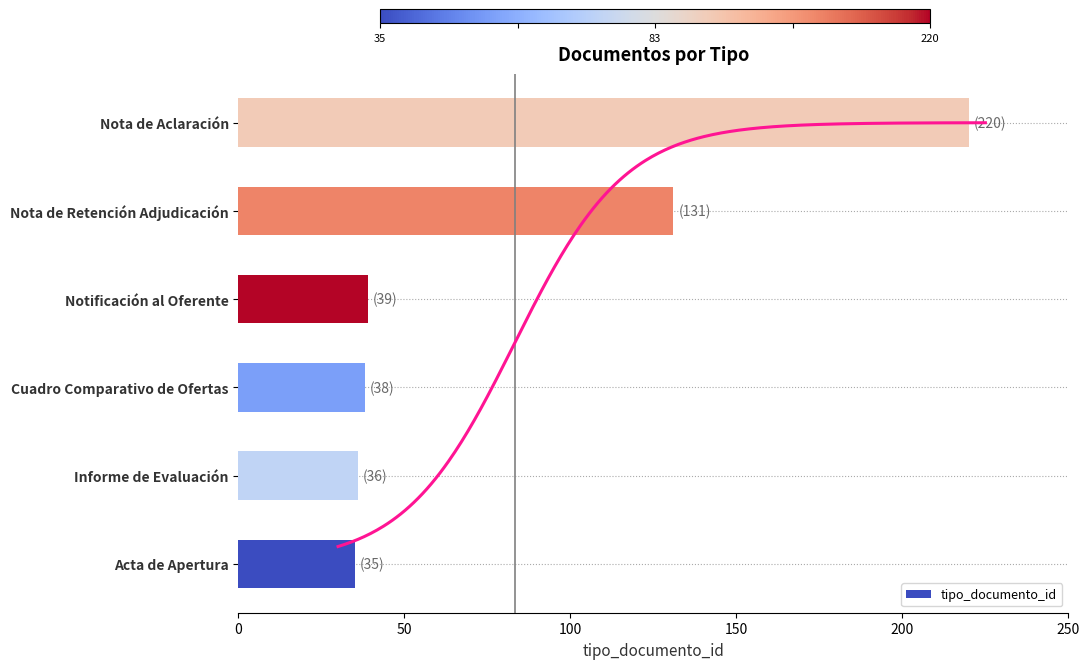

Does the chart contain any negative values?

No